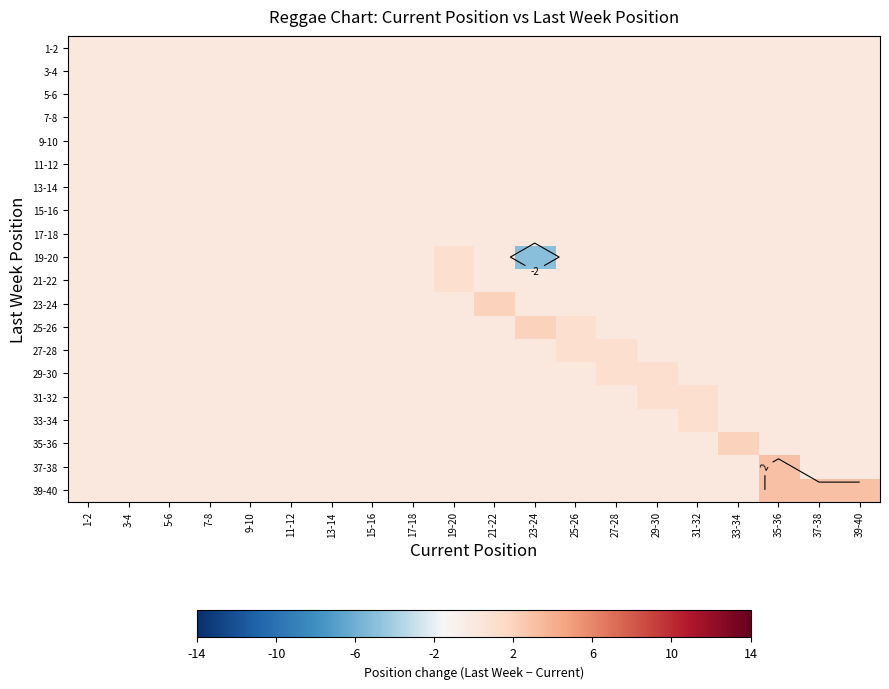

True or false: 3-4 has a value of 0 at 1-2.

True